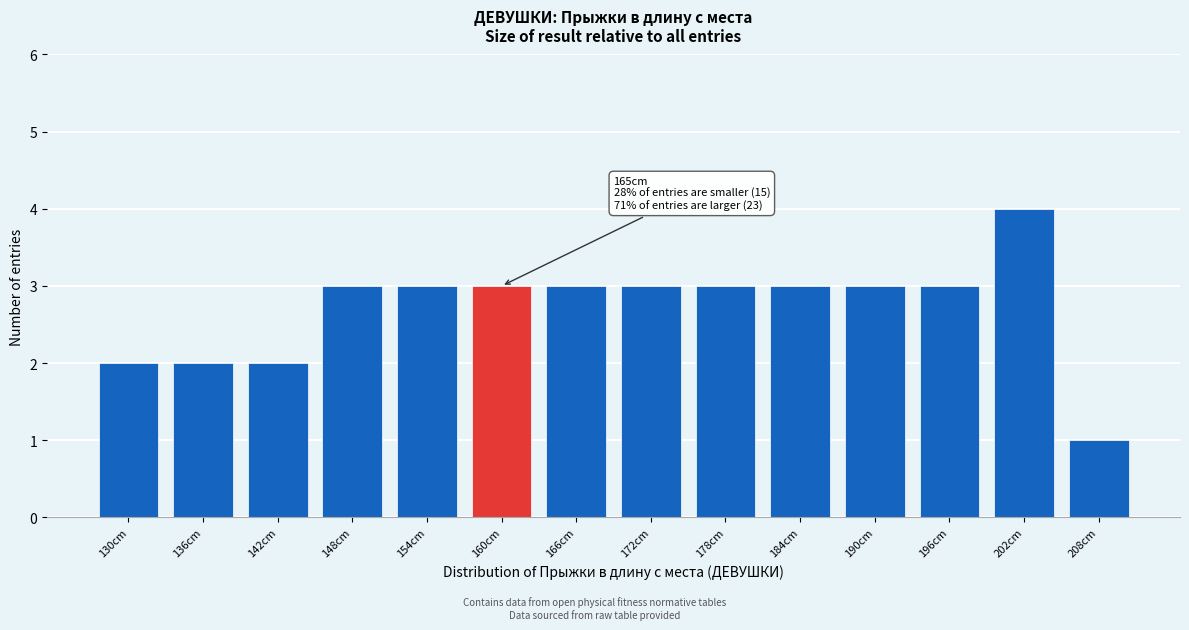

Reading right to left, extract all data points from this chart.

208cm=1	202cm=4	196cm=3	190cm=3	184cm=3	178cm=3	172cm=3	166cm=3	160cm=3	154cm=3	148cm=3	142cm=2	136cm=2	130cm=2